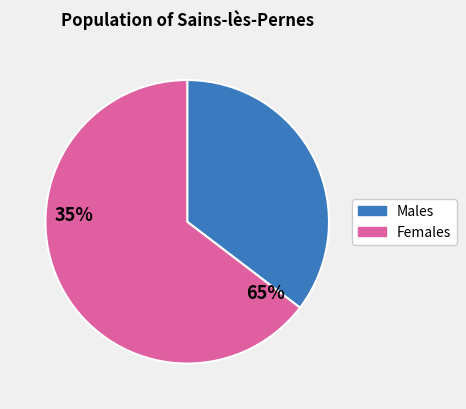

Is there a majority slice in this chart?

Yes